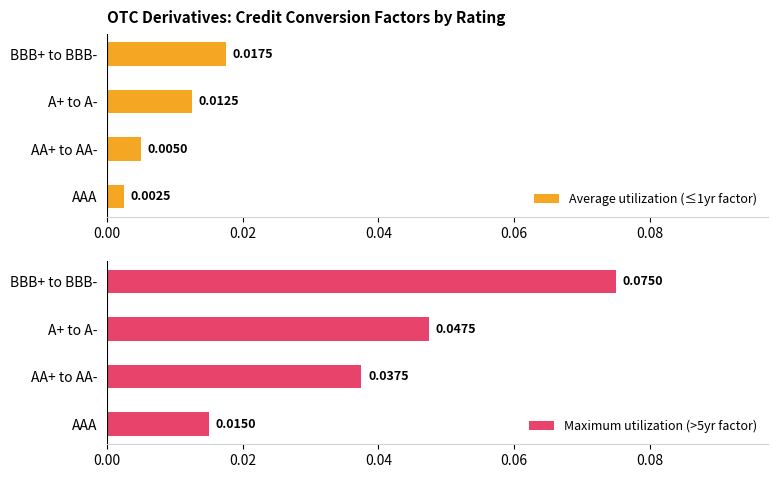

Count the number of data series in this chart.

2